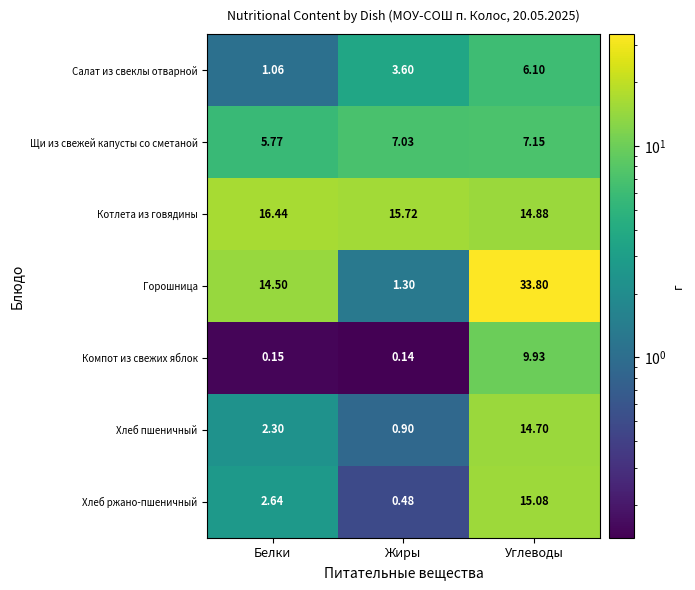

At which category is the sum across all series the highest?

Углеводы